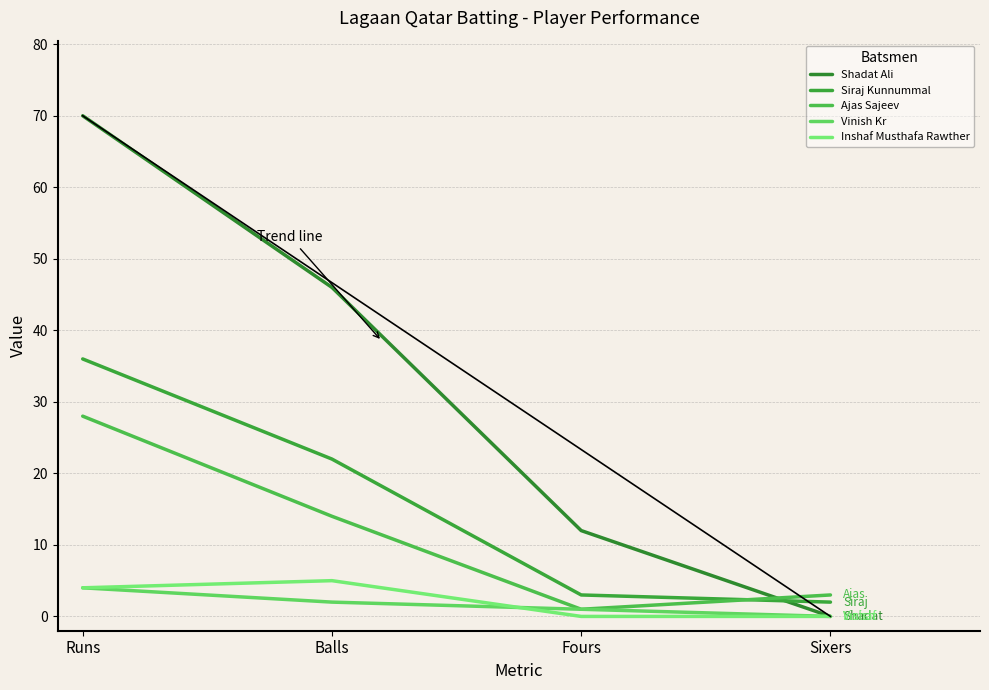

In Ajas Sajeev, how many points are lower than both neighbors (excluding endpoints)?

1